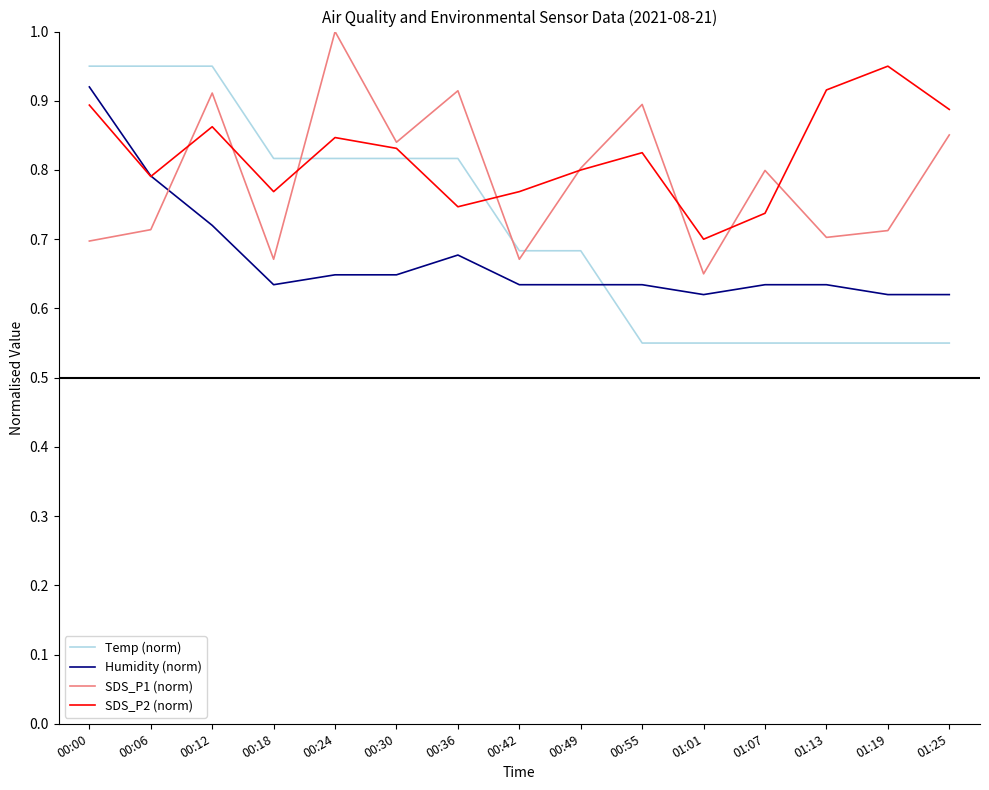

Is the value of Humidity (norm) at 00:42 greater than the value of Temp (norm) at 01:07?

Yes